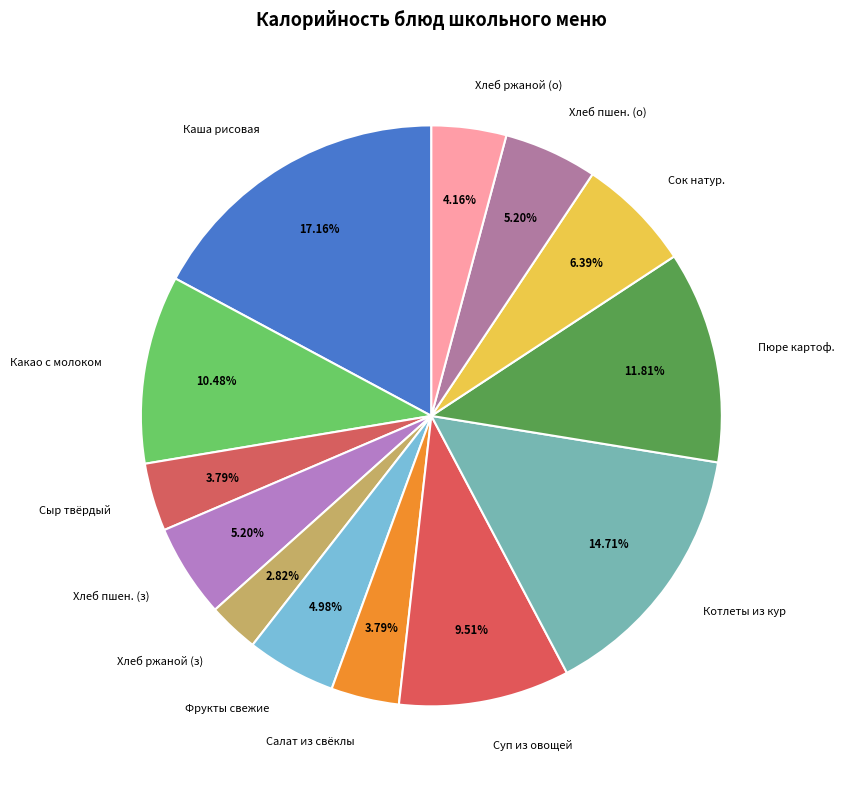

Do Хлеб ржаной (о) and Фрукты свежие together represent more than half of the pie?

No